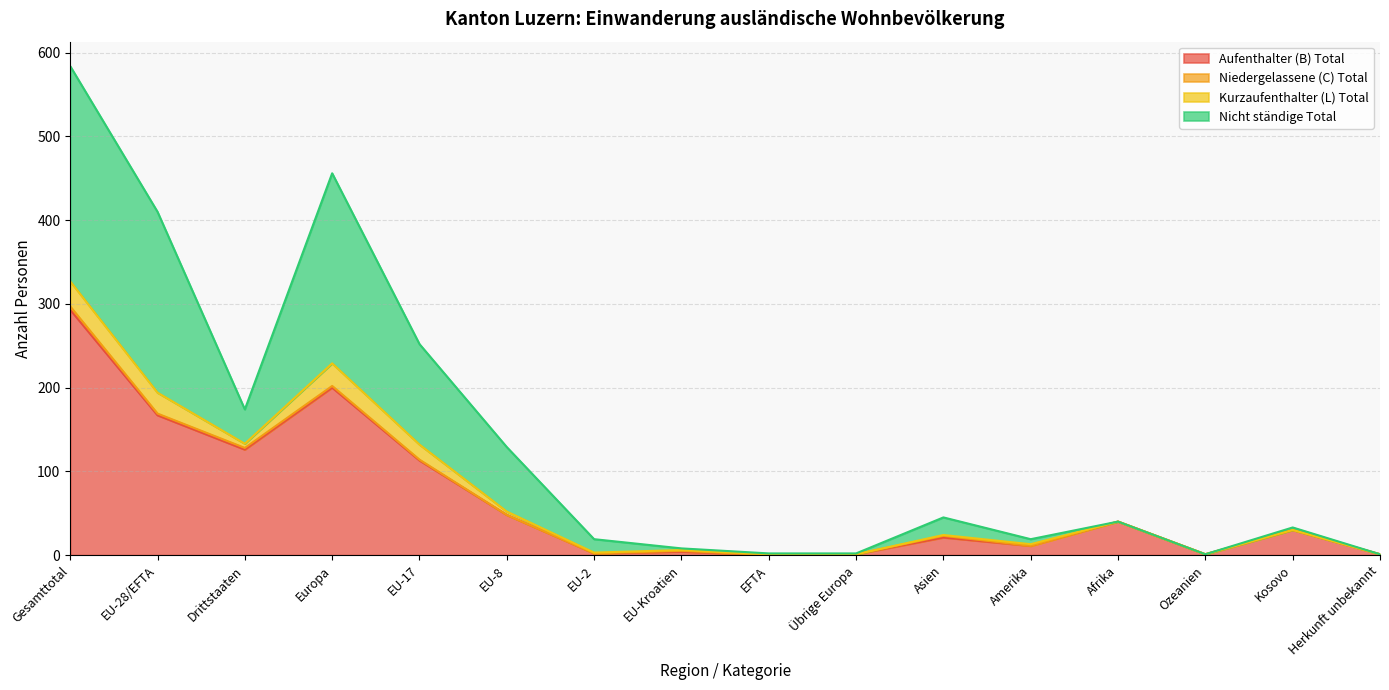

The Aufenthalter (B) Total series shows 2 at EU-Kroatien. True or false?

False